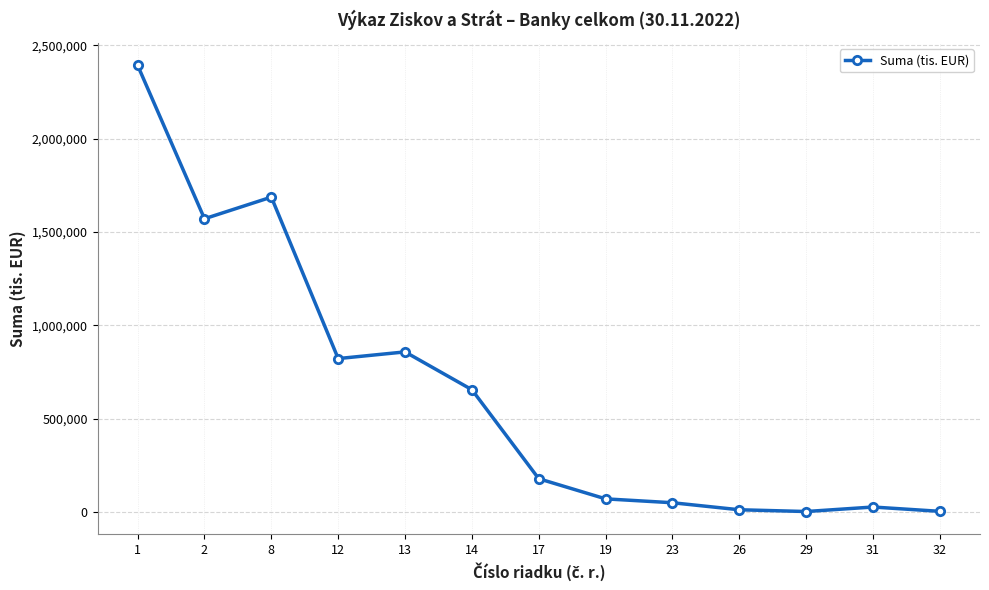

True or false: there are more than 0 points higher than both neighbors.

True